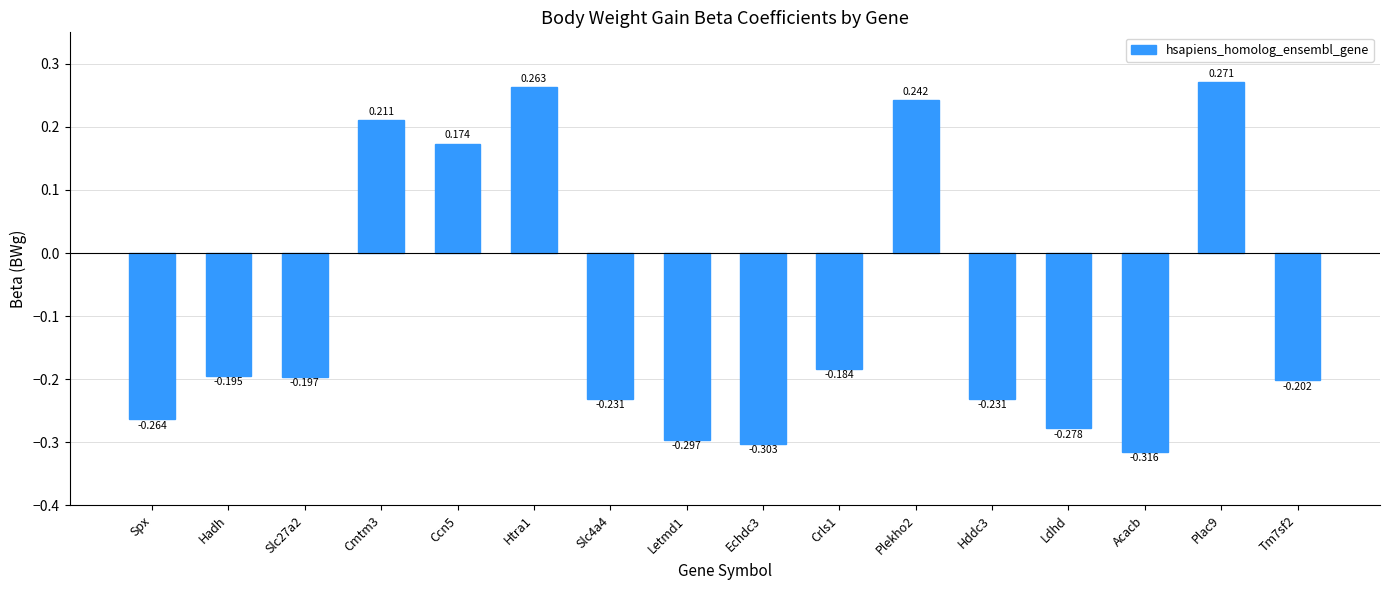

Which category has the lowest value across all series?

Acacb